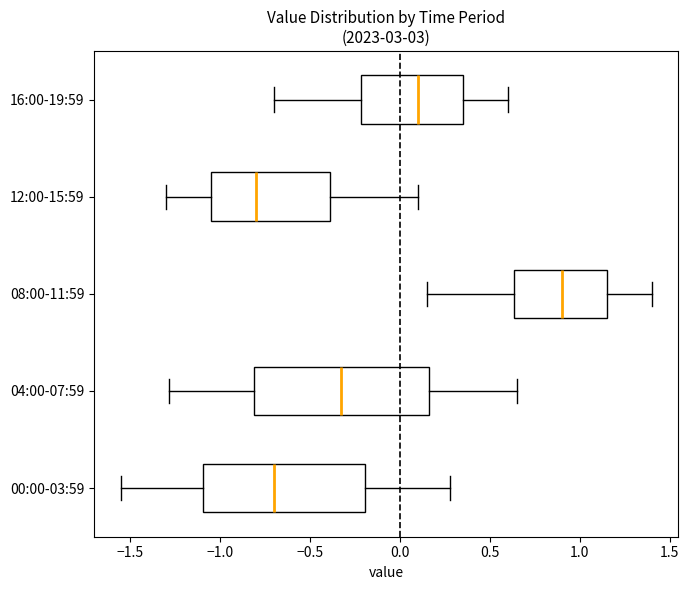

Where is the left edge of the box for 12:00-15:59 on the x-axis? The values are not printed on the chart, so give them approximately, as read against the axis.

-1.05